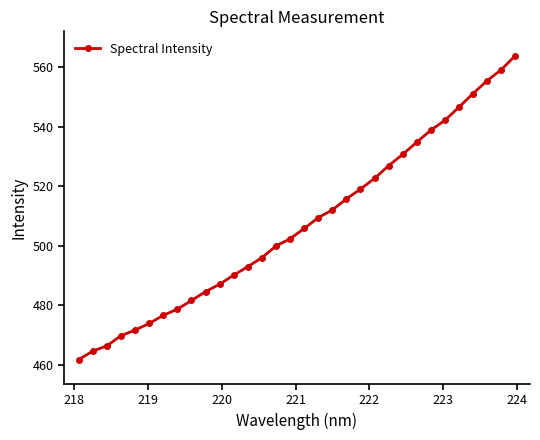

What is the maximum value shown in the chart?

563.8